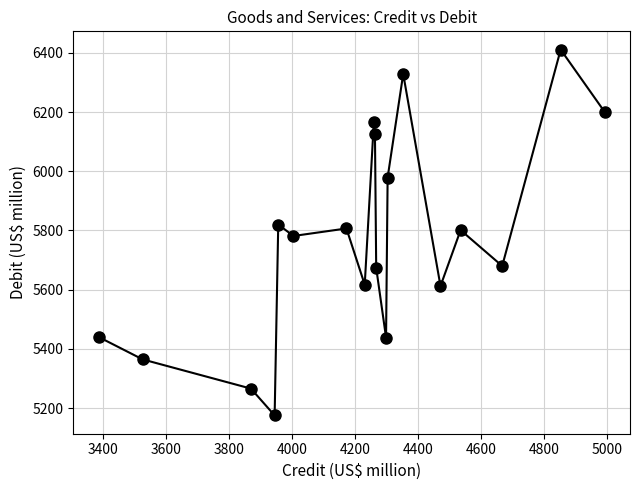

What is the maximum value shown in the chart?

6411.4